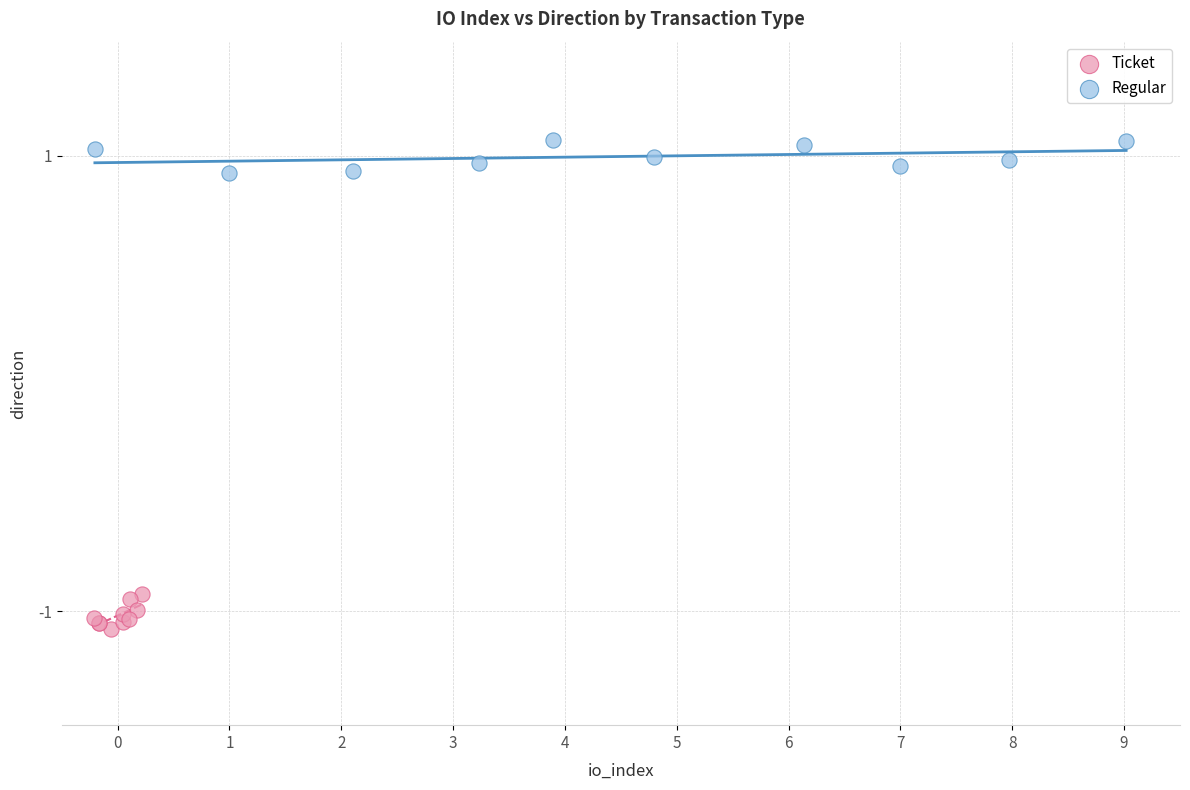

Which series contains the lowest Y value?

Ticket